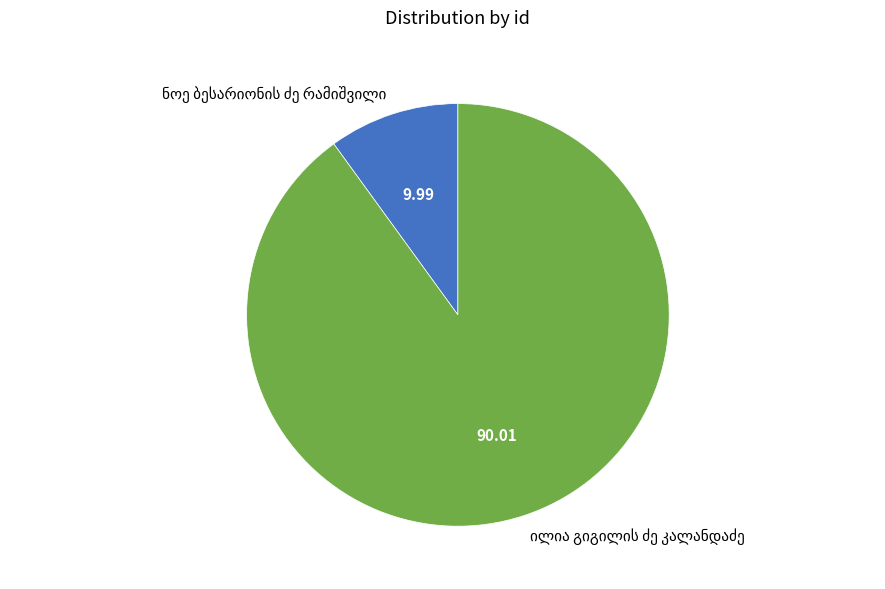

Does any single category account for the majority?

Yes